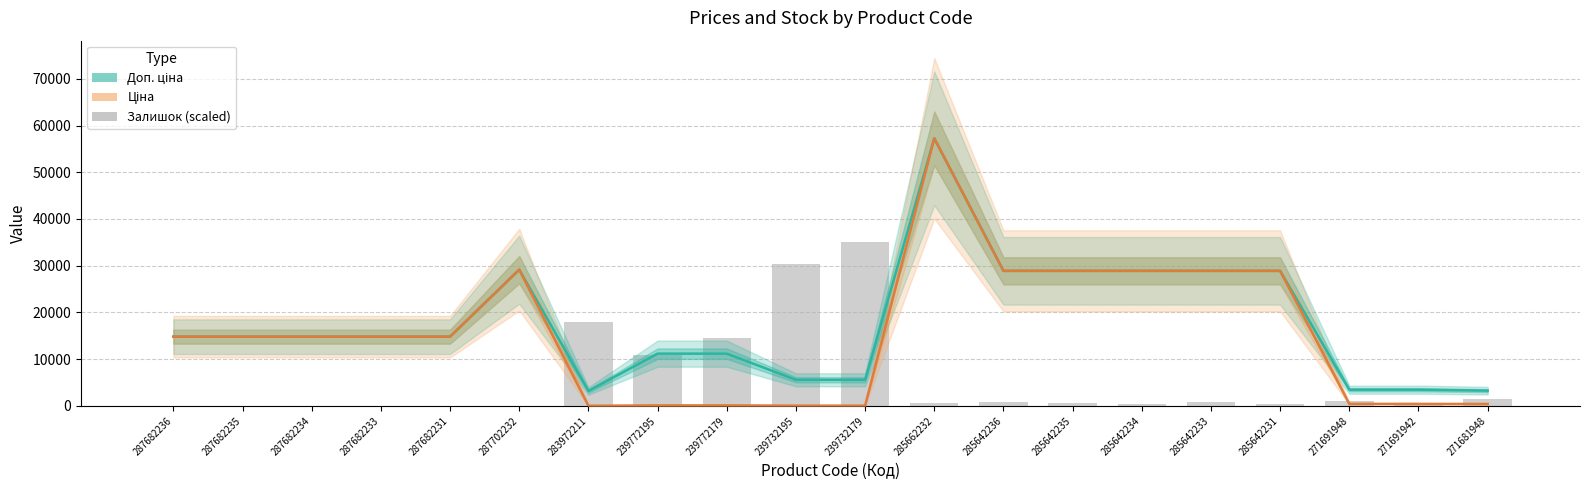

At how many categories does at least one series exceed 13767?

16